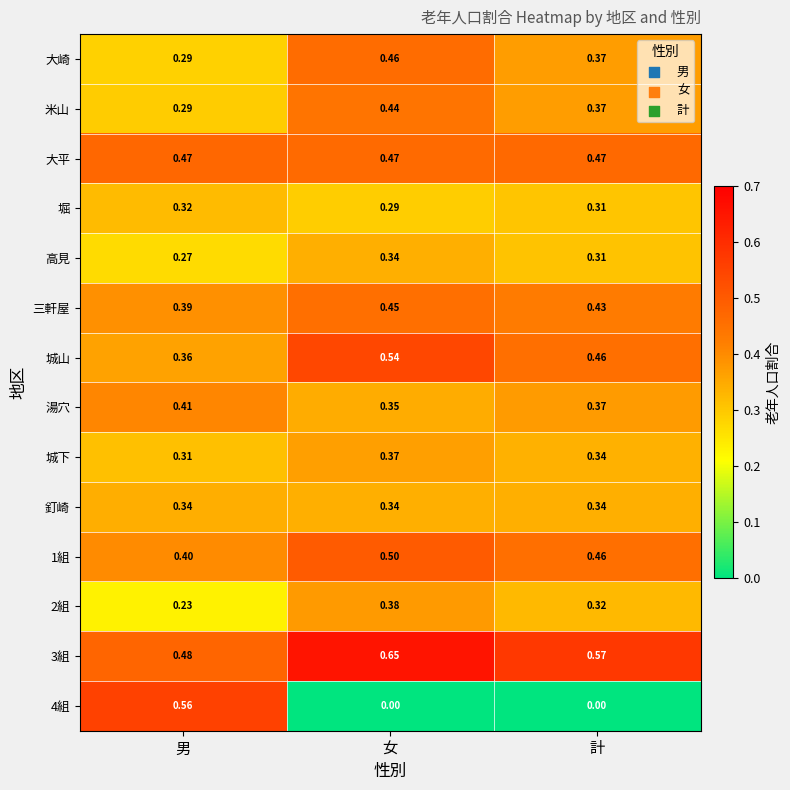

Rank the categories by 大崎 value from highest to lowest.

女, 計, 男